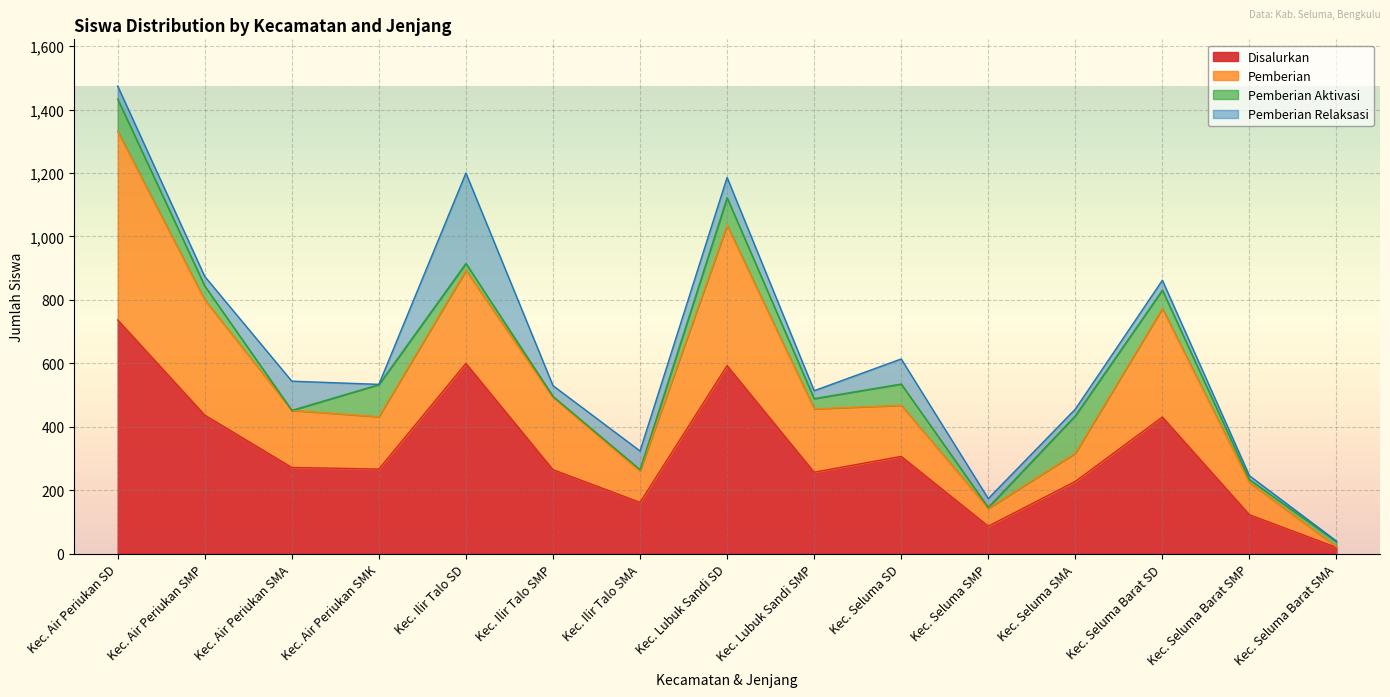

How many data points does each series have?

15